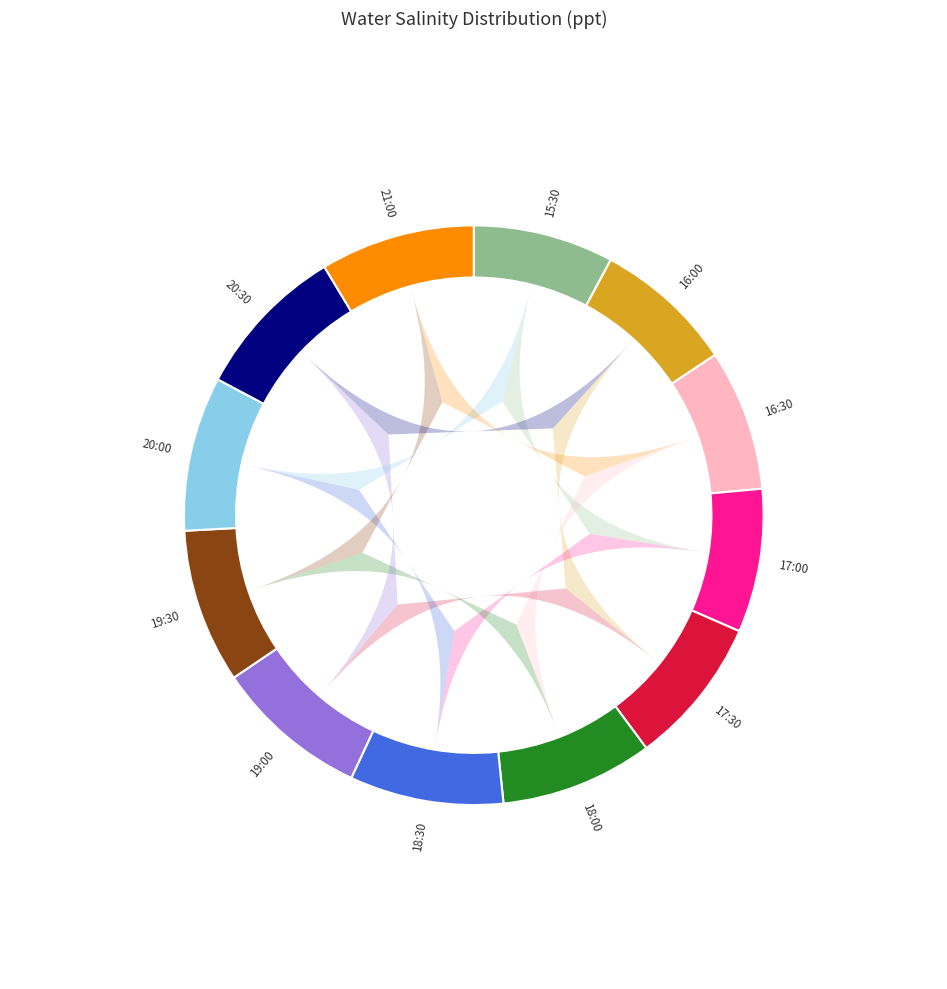

To the nearest percent, what percentage of the pie is 17:30?

8%